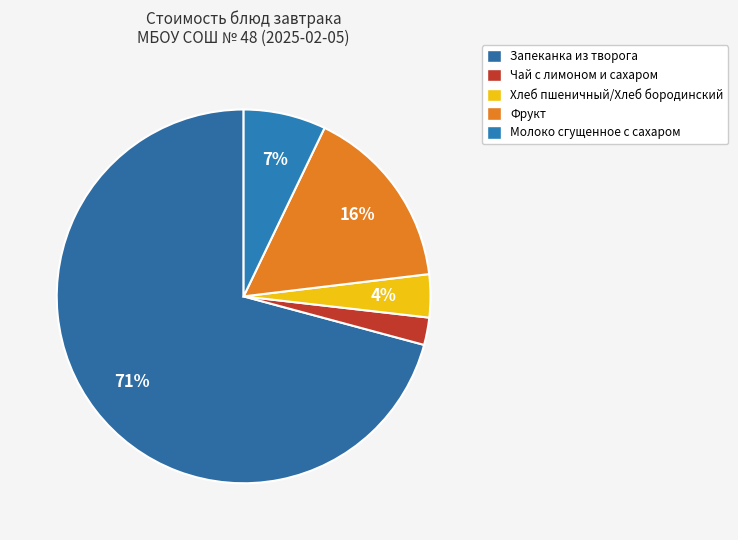

Rank the categories by value from lowest to highest.

Чай с лимоном и сахаром, Хлеб пшеничный/Хлеб бородинский, Молоко сгущенное с сахаром, Фрукт, Запеканка из творога